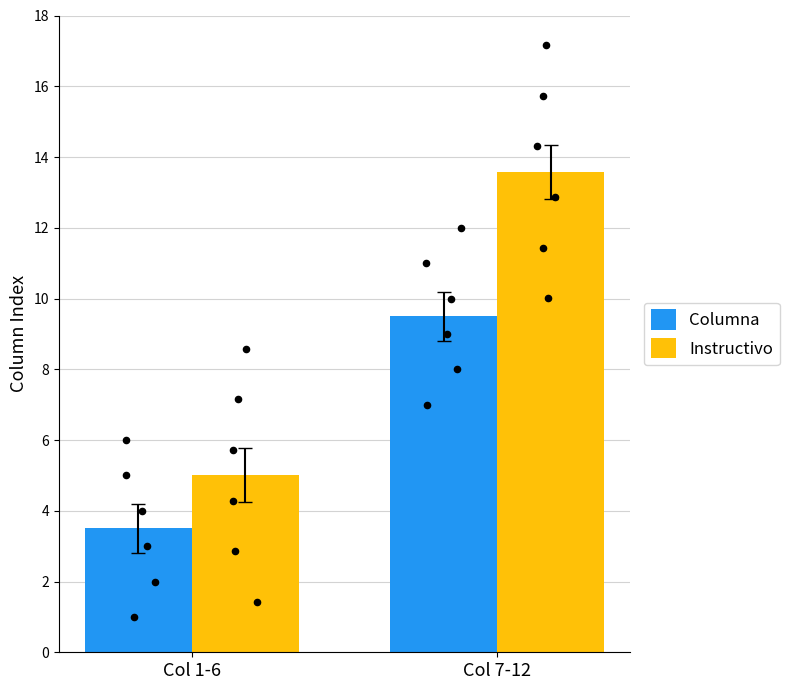

At which category is the sum across all series the highest?

Col 7-12